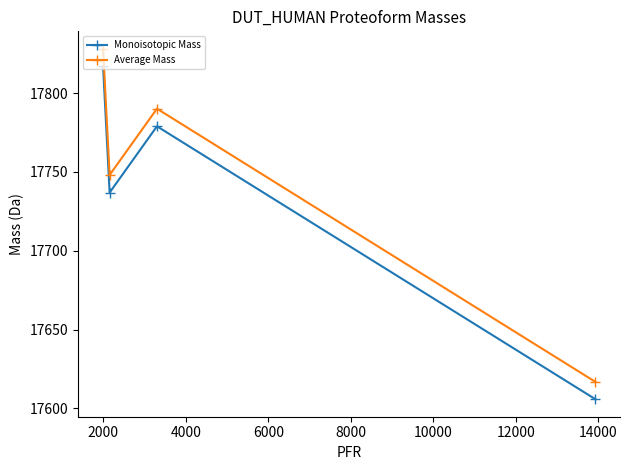

What is the sum of all Average Mass values?

70983.1